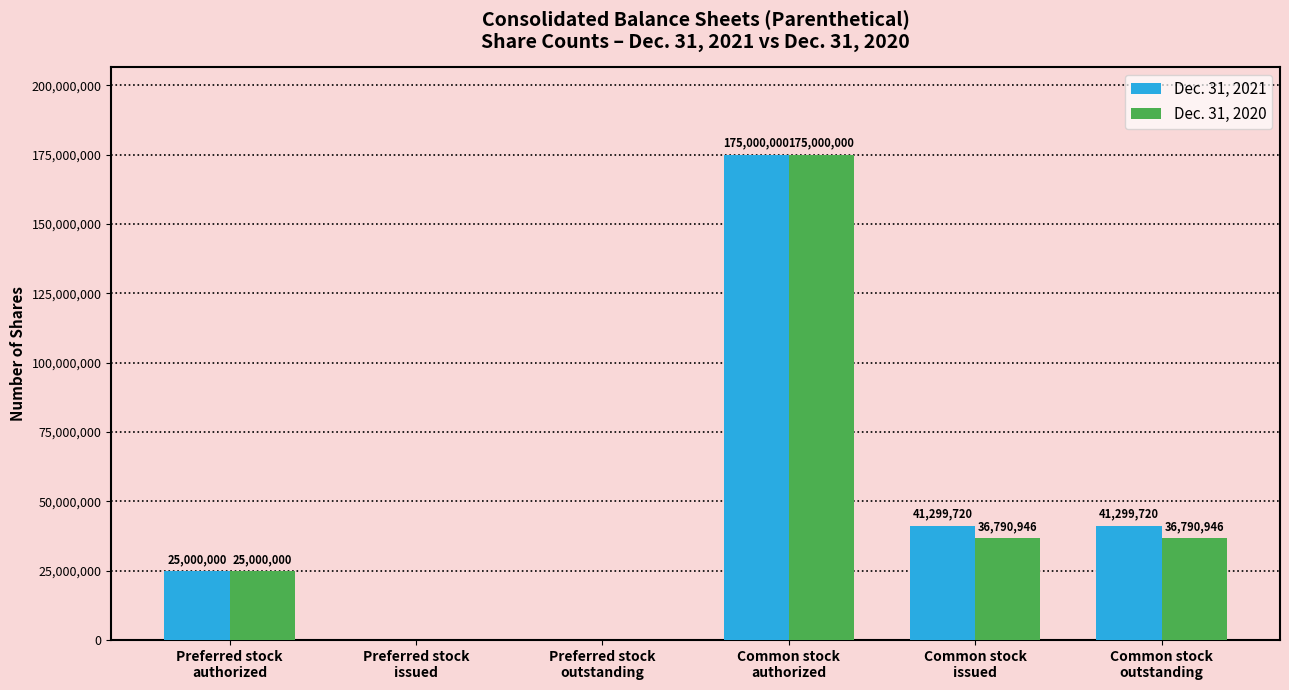

What is the sum of all Dec. 31, 2020 values?

273581892